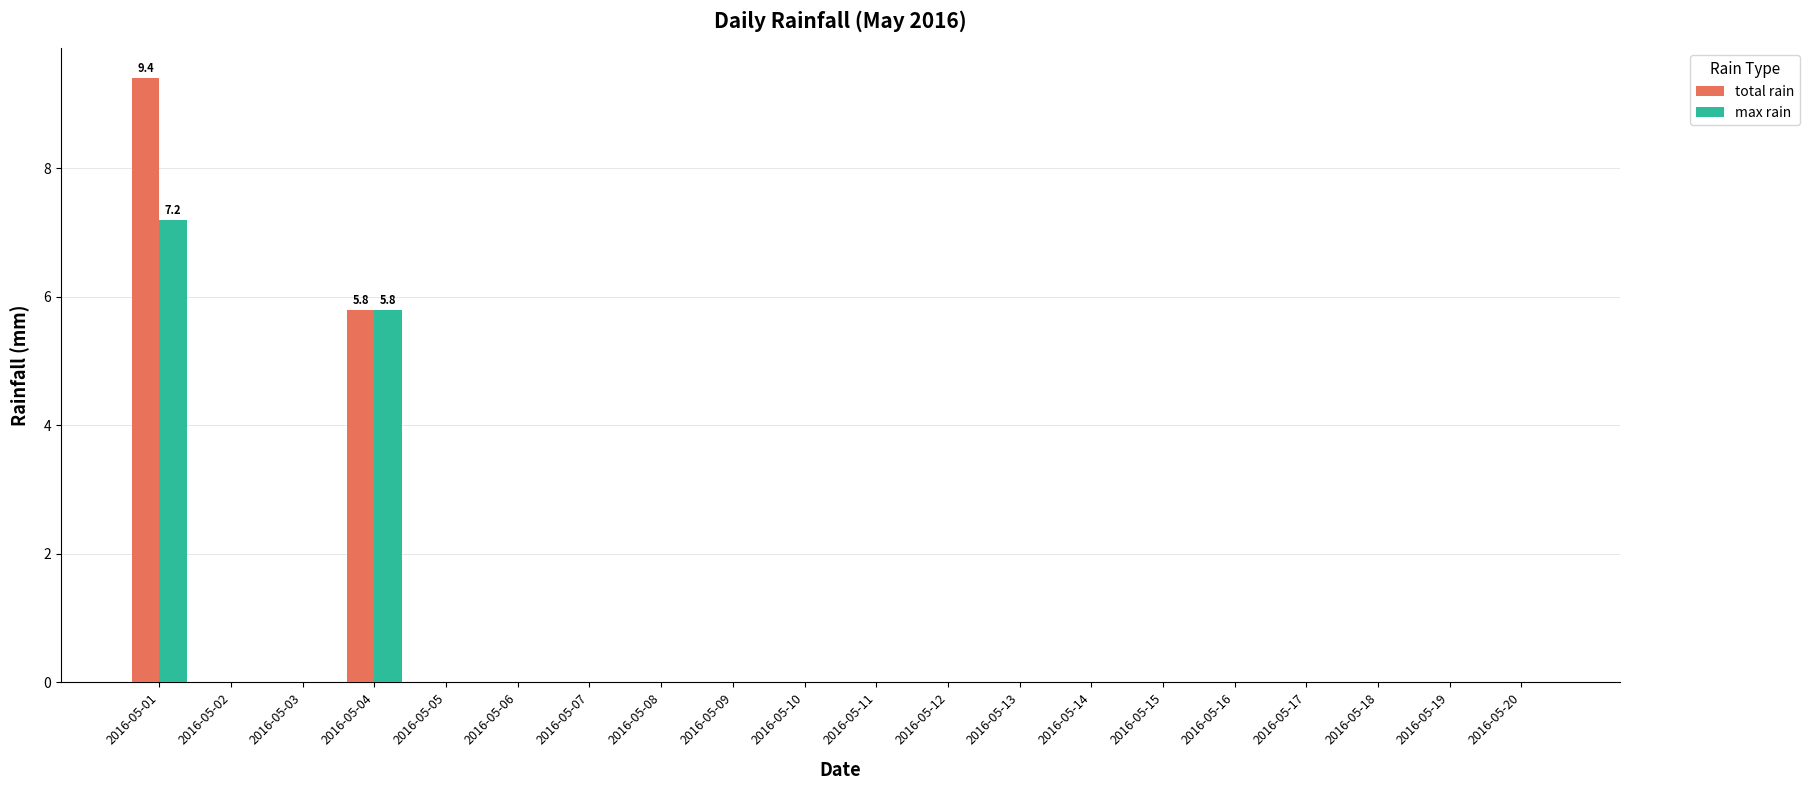

True or false: max rain has a value of 0.0 at 2016-05-10.

True